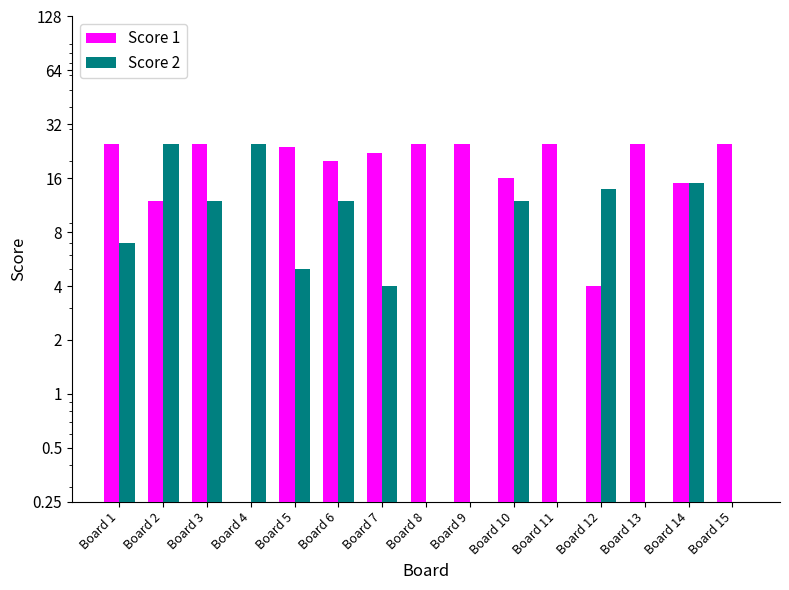

How many bars are there in total?

30